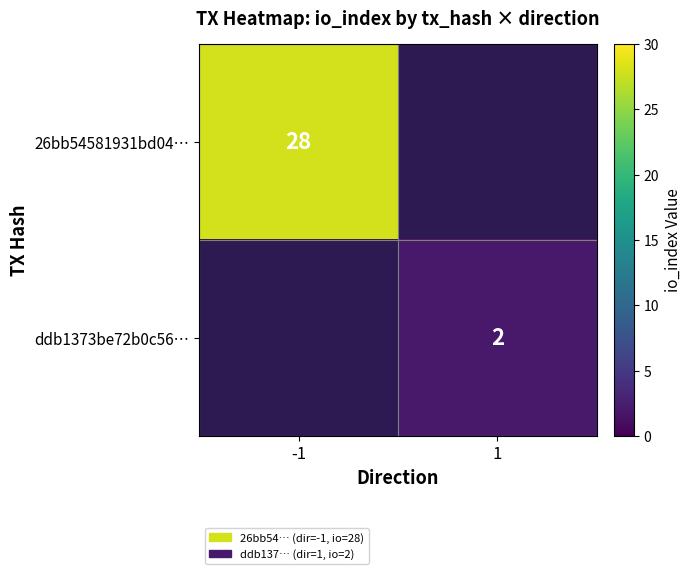

The value of 26bb54581931bd04… at -1 is 36.7. True or false?

False